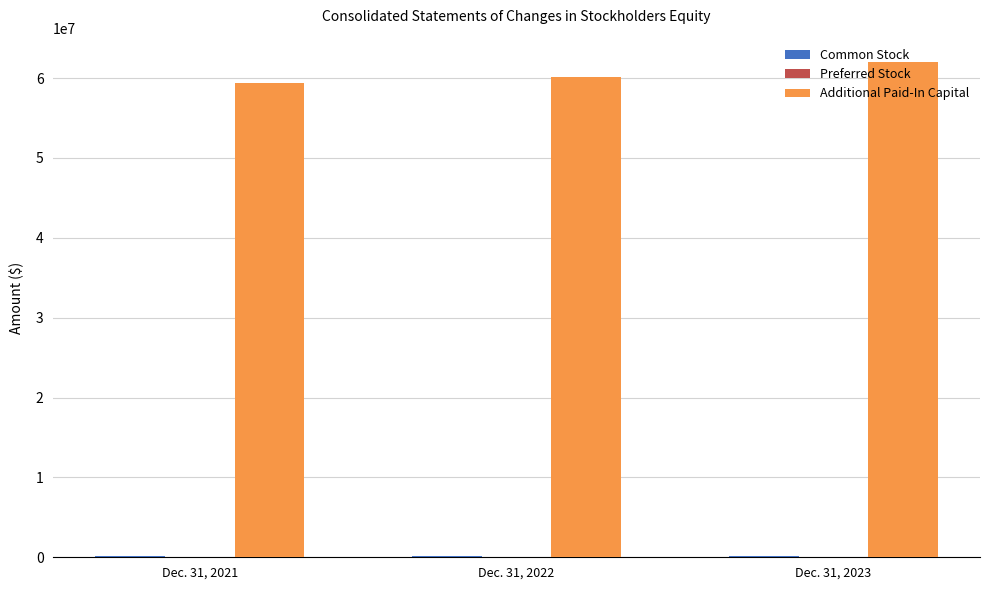

Which series has the largest range (max minus min)?

Additional Paid-In Capital